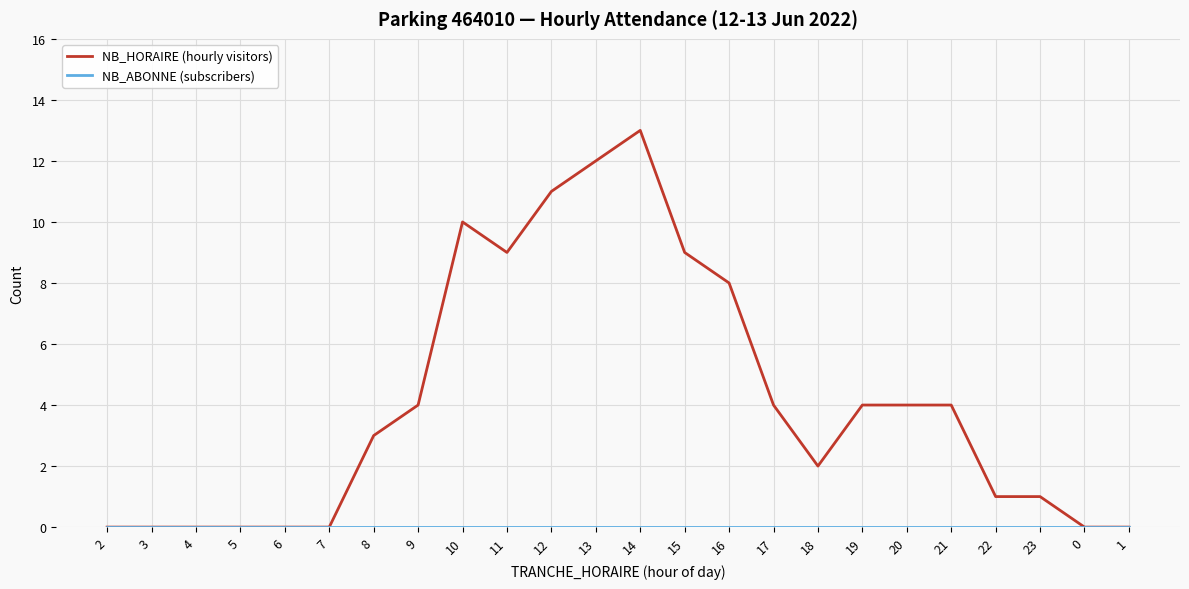

The value of NB_HORAIRE (hourly visitors) at 3 is 0. True or false?

True